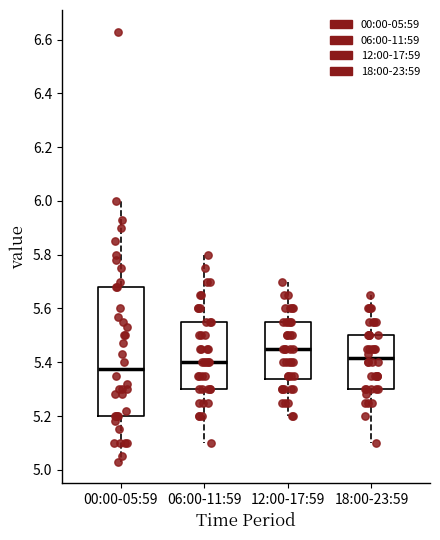

Reading left to right, read every box against the y-axis: the position of its median line, the range the box covers, and the ends of its whiskers. The values are not printed on the chart, so give them approximately, as read against the axis.

00:00-05:59: median 5.38, box 5.20 to 5.68, whiskers 5.04 to 6.00
06:00-11:59: median 5.40, box 5.30 to 5.56, whiskers 5.10 to 5.80
12:00-17:59: median 5.46, box 5.34 to 5.56, whiskers 5.20 to 5.70
18:00-23:59: median 5.42, box 5.30 to 5.50, whiskers 5.10 to 5.66